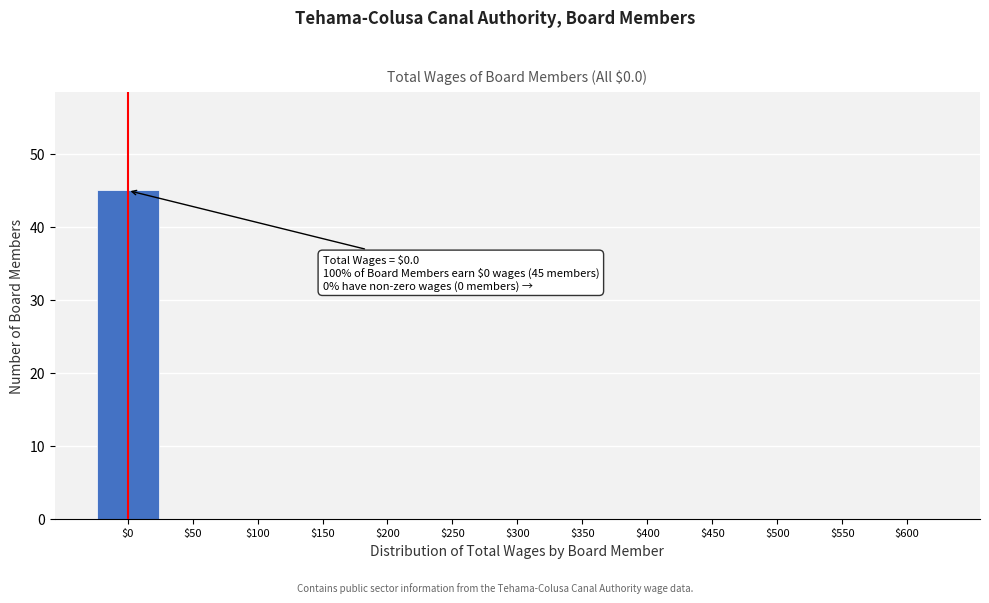

Over which range of the x-axis is the bar tallest?

-25 to 25